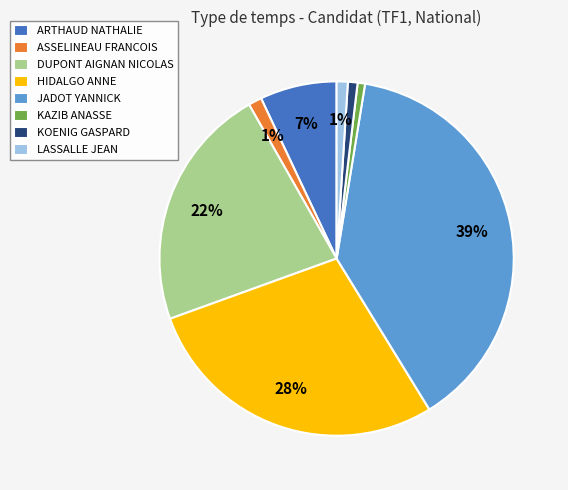

Is there a majority slice in this chart?

No